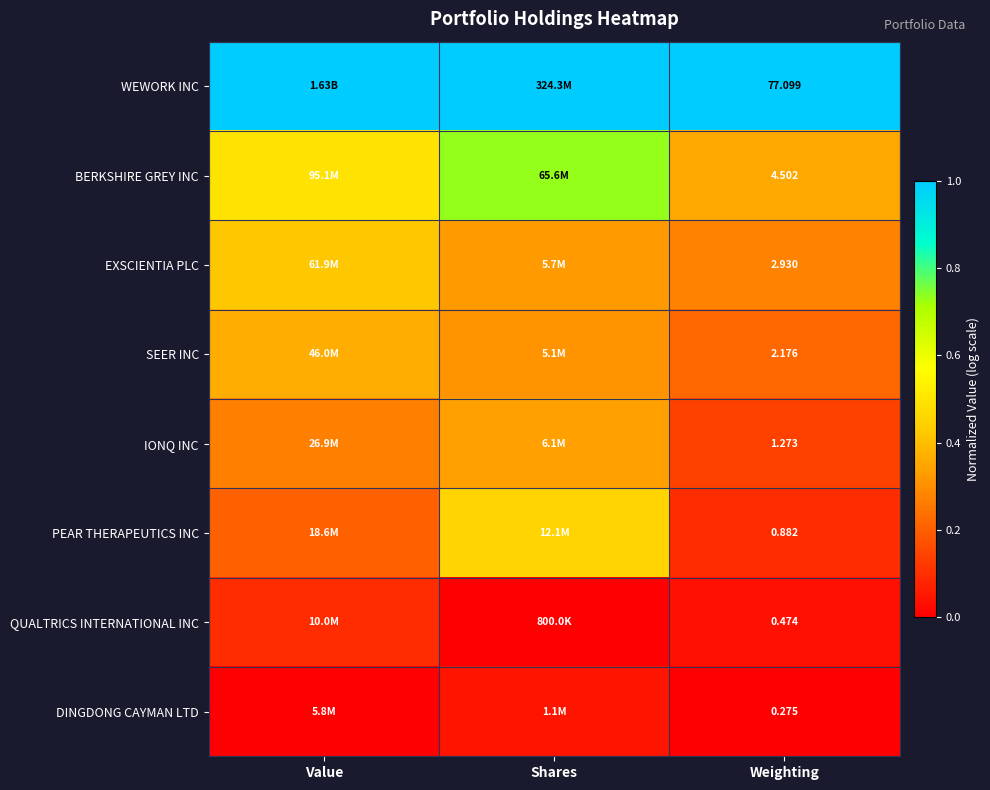

Rank the series at Weighting from lowest to highest value.

DINGDONG CAYMAN LTD, QUALTRICS INTERNATIONAL INC, PEAR THERAPEUTICS INC, IONQ INC, SEER INC, EXSCIENTIA PLC, BERKSHIRE GREY INC, WEWORK INC